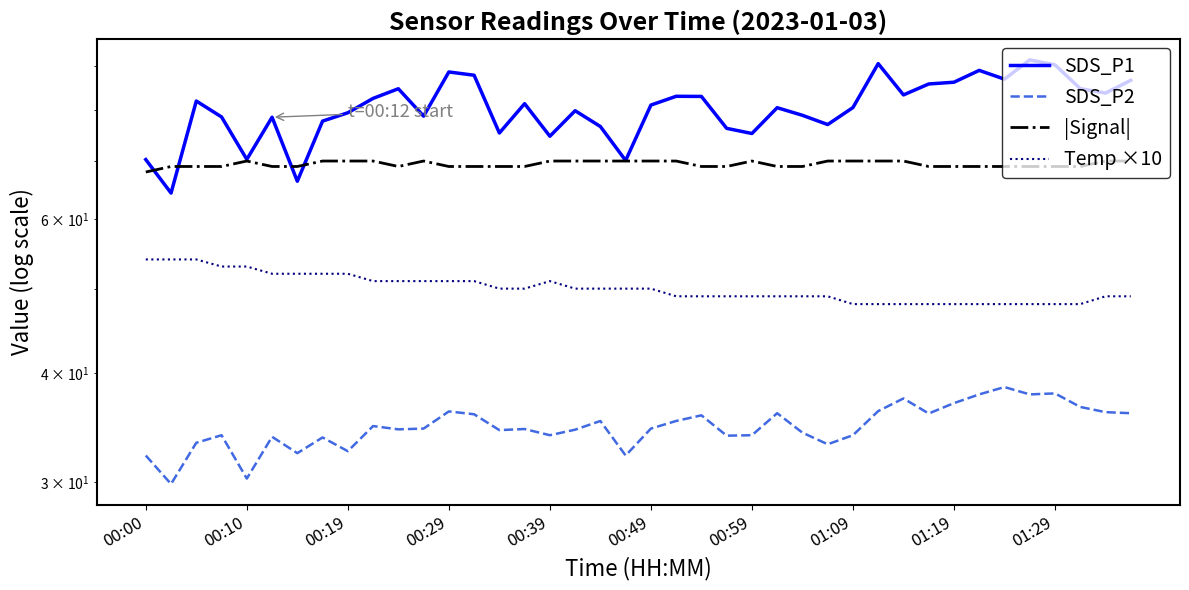

What is the maximum value for SDS_P1?

91.4